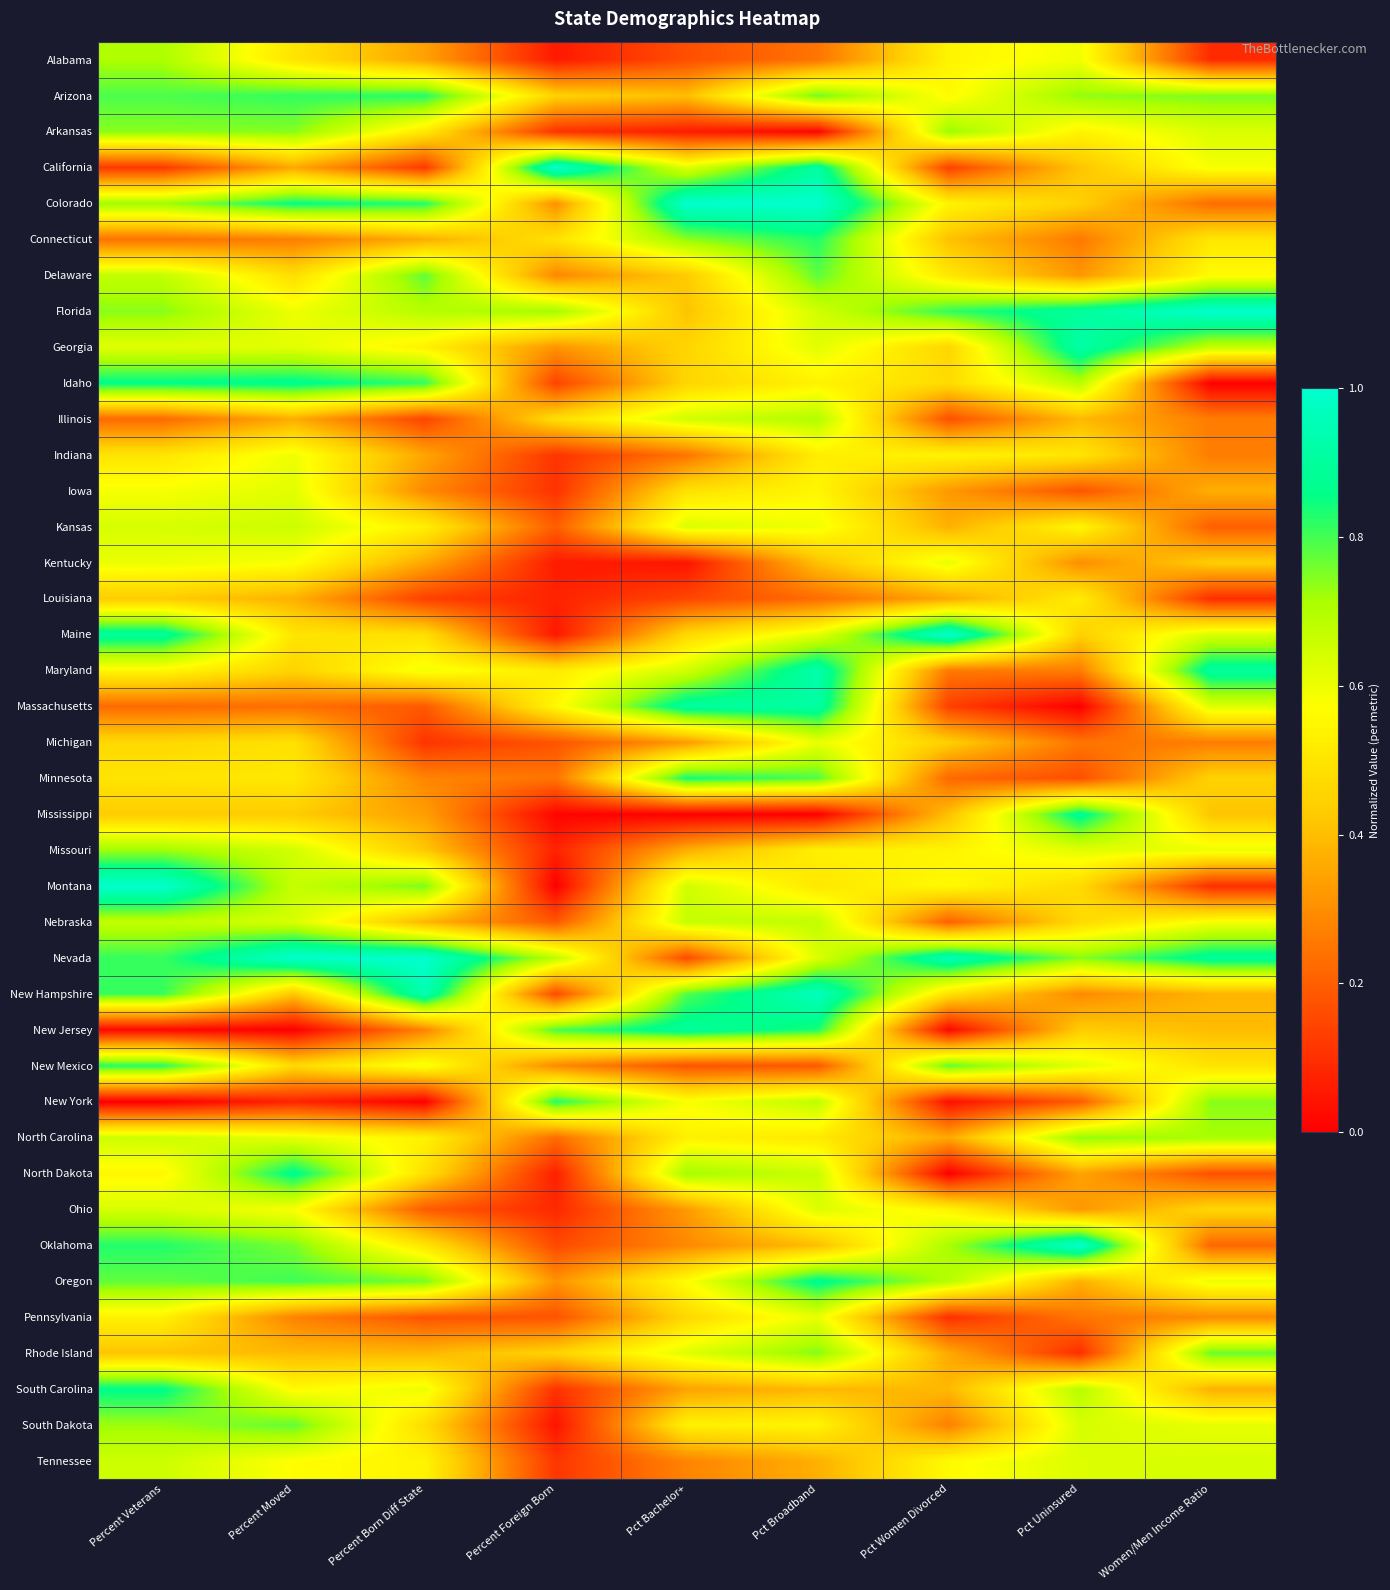

Which label corresponds to the smallest value in the chart?

Women/Men Income Ratio